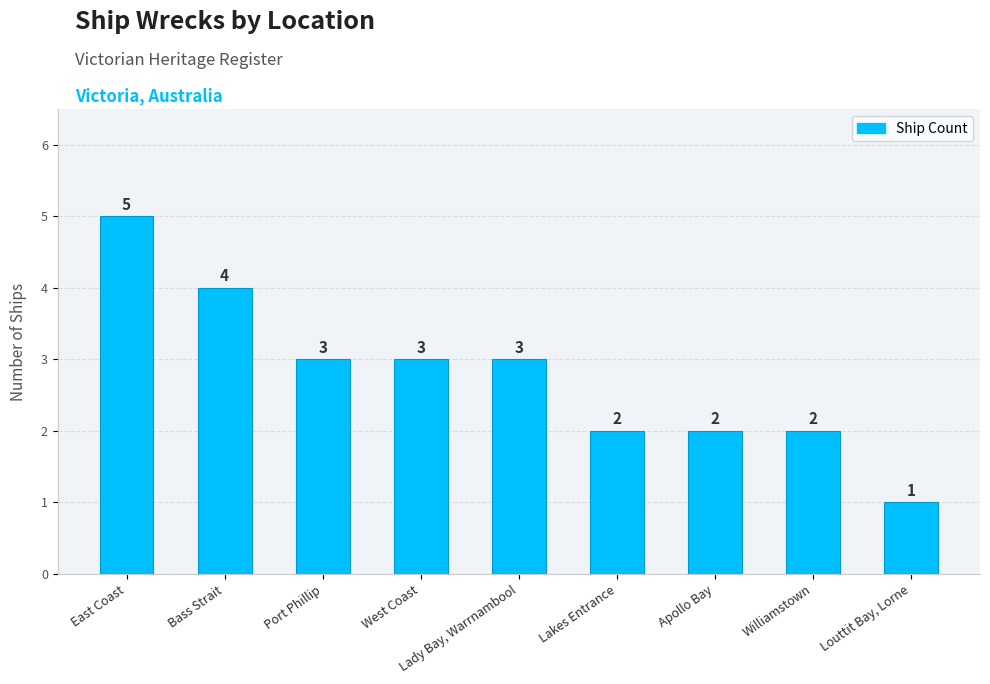

What is the sum of the values at Louttit Bay, Lorne and West Coast?

4